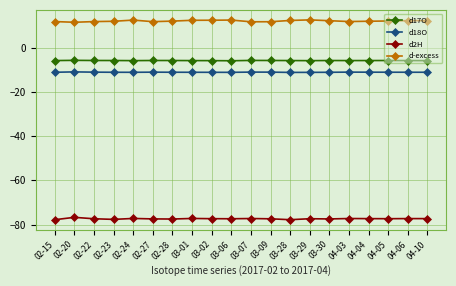

Rank the series by their maximum value, from lowest to highest.

d2H, d18O, d17O, d-excess